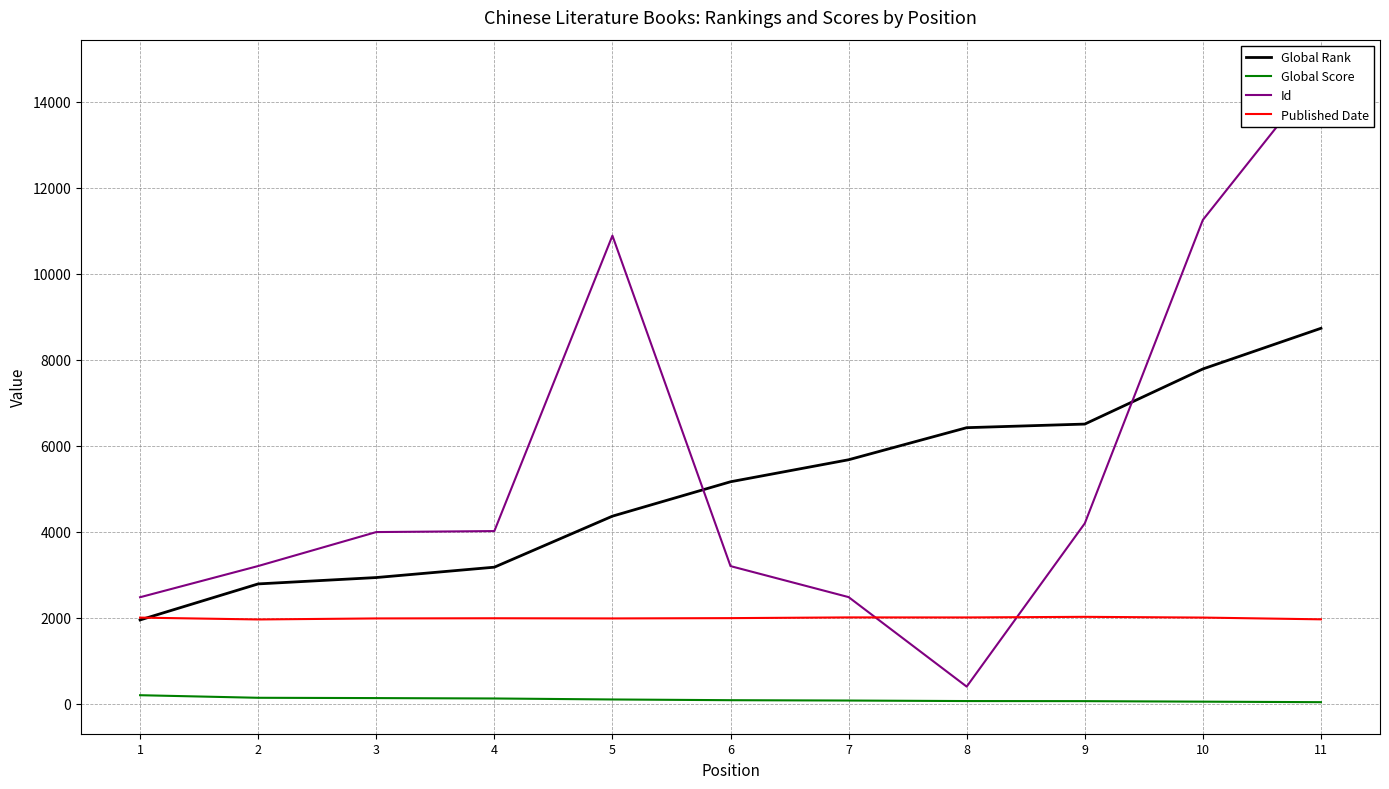

Is it true that Id equals 1185 at 6?

False